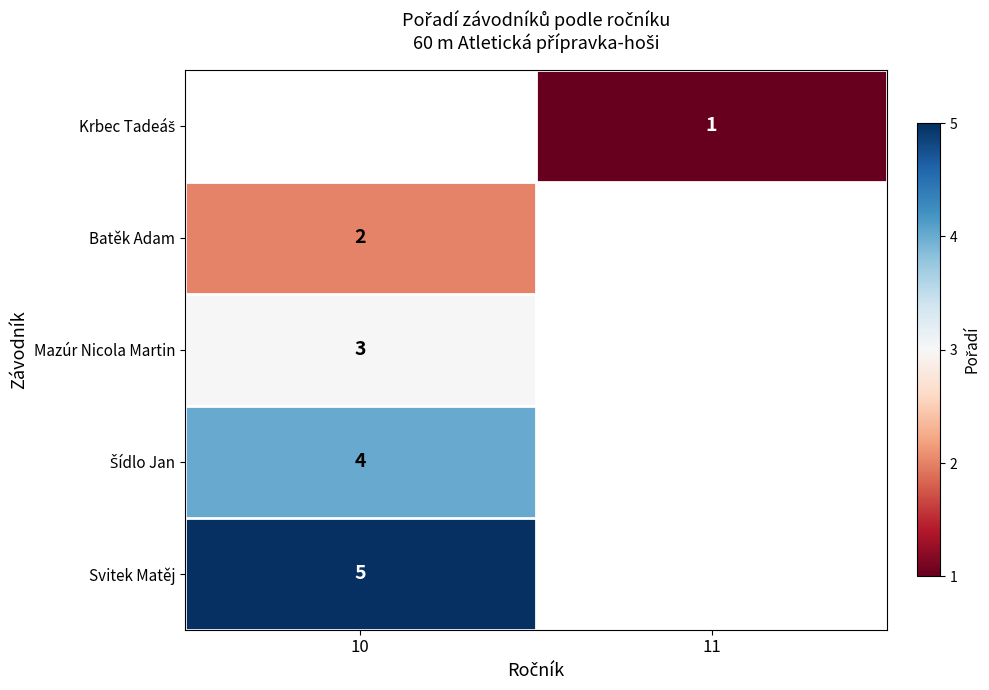

Is the value of Šídlo Jan at 10 greater than the value of Krbec Tadeáš at 11?

Yes